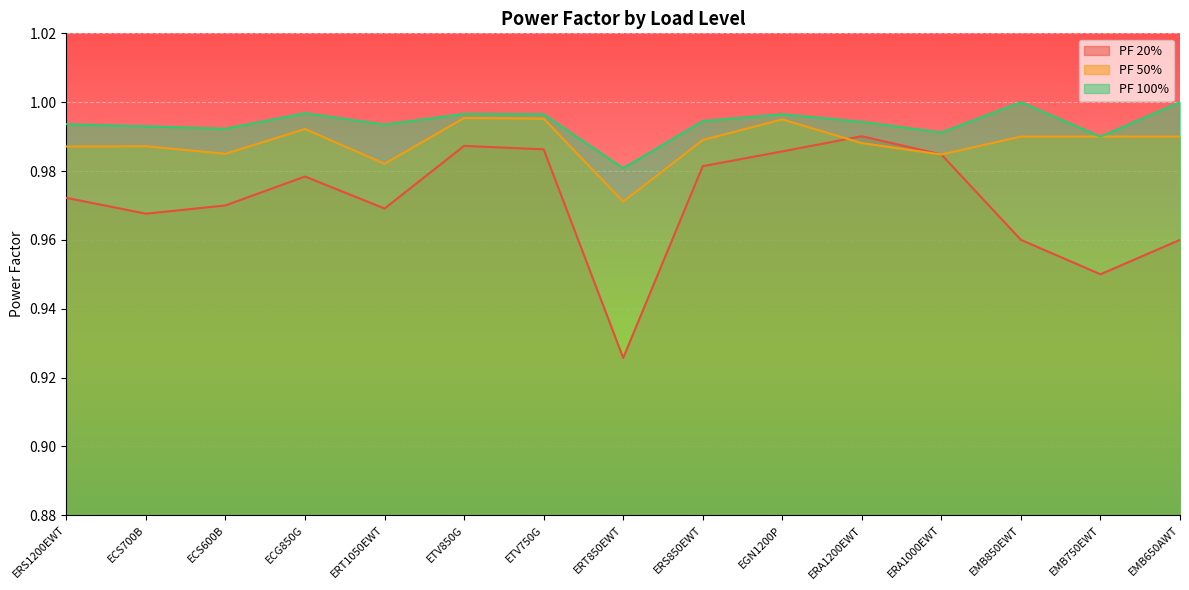

How many distinct data groups are displayed?

3